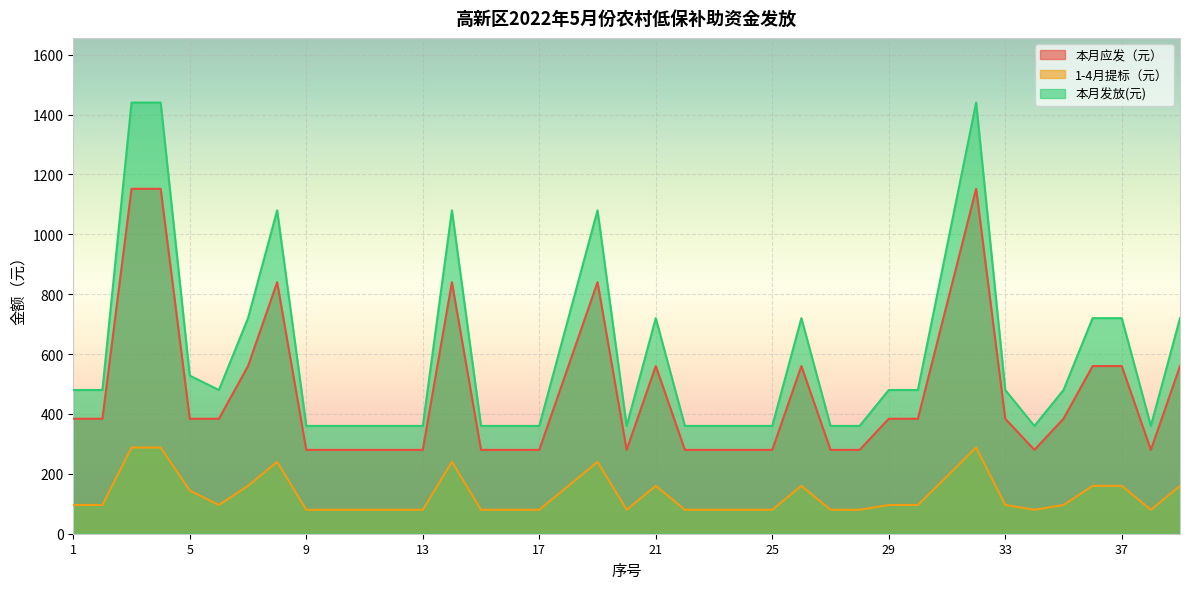

True or false: 1-4月提标（元） has a value of 112 at 17.

False